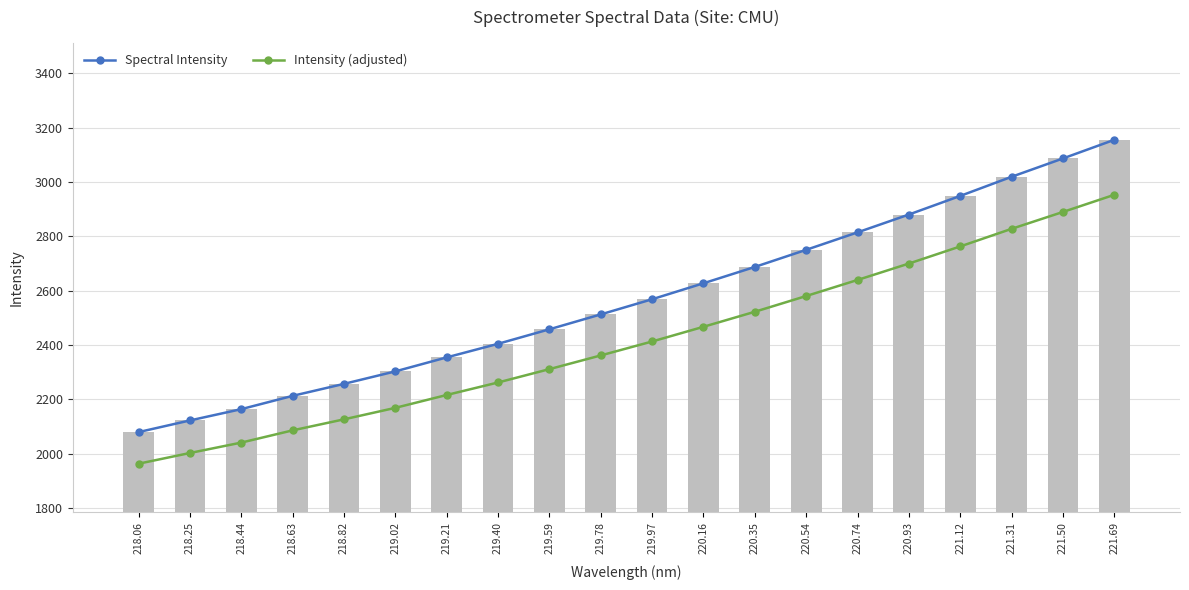

What is the difference between the second highest and second lowest values in the Intensity (adjusted) series?

887.2